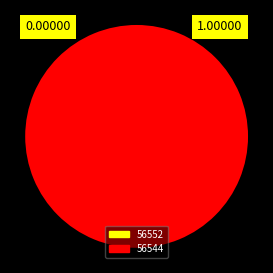

To the nearest percent, what is the difference between the 56552 and 56544 slice percentages?

100%